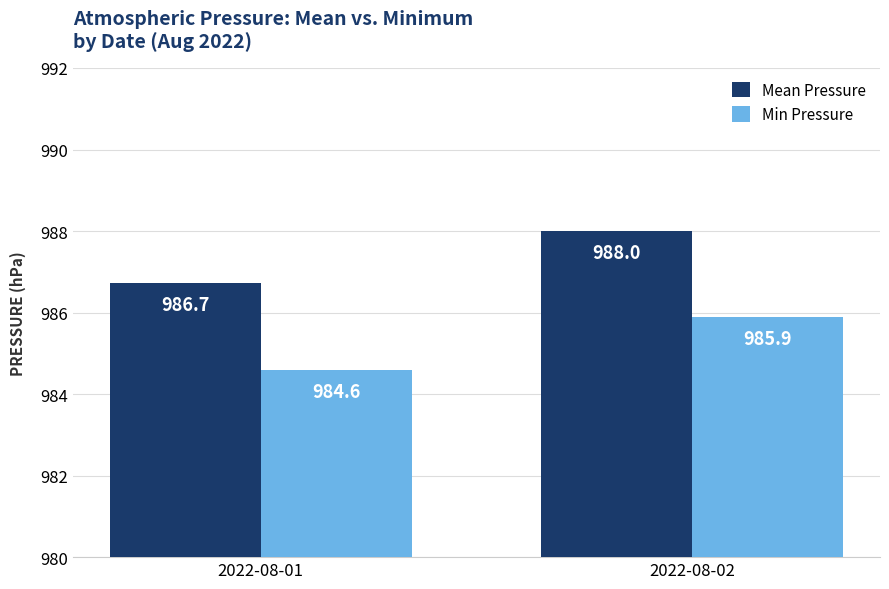

What are all the series names shown in the legend?

Mean Pressure, Min Pressure